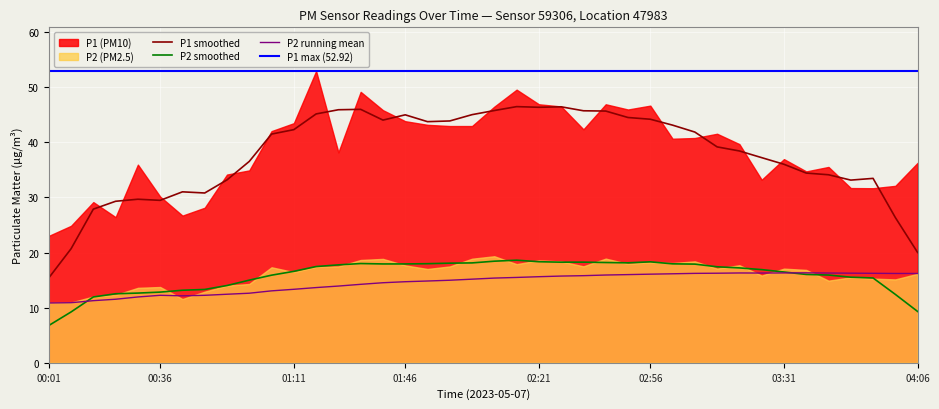

What is the maximum value for P2 running mean?

16.3